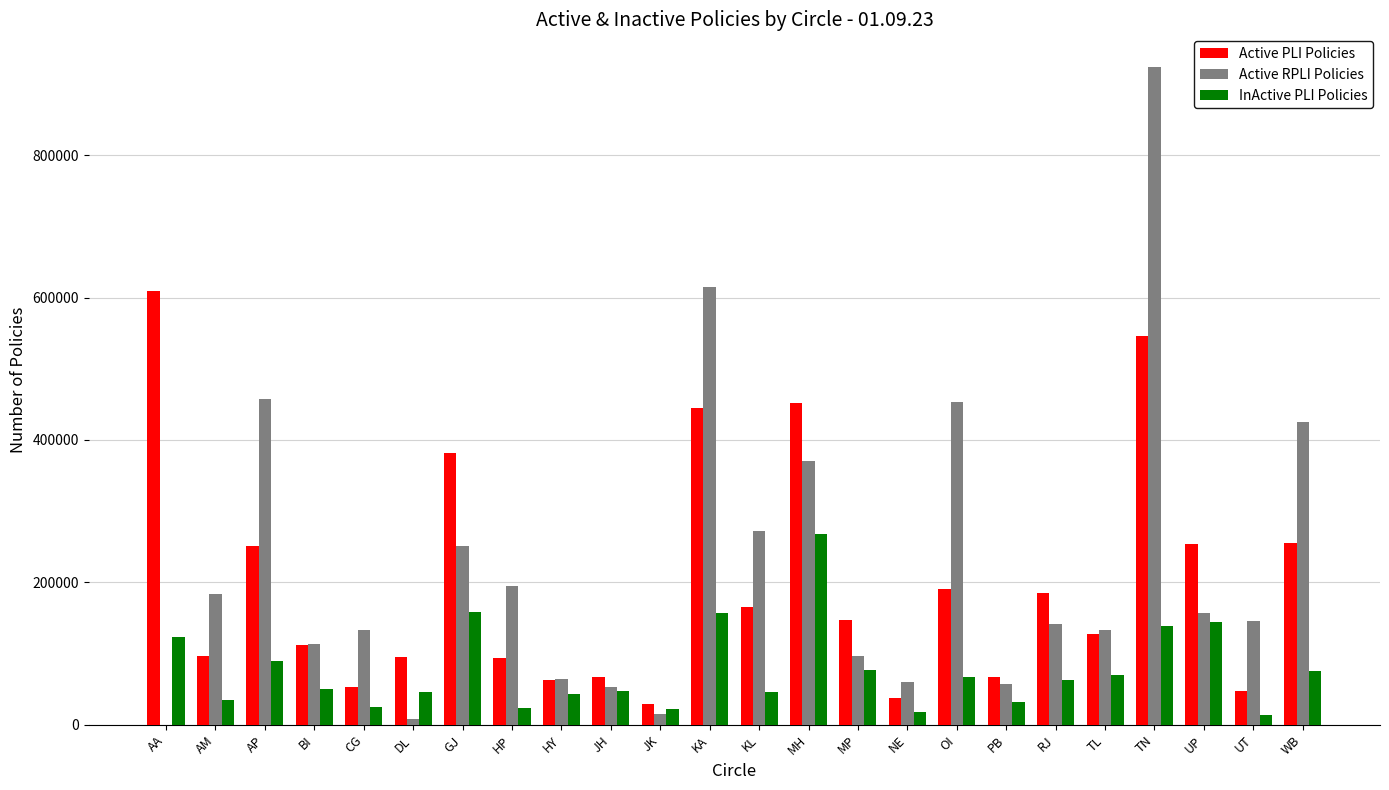

The value of InActive PLI Policies at AP is 89088. True or false?

True